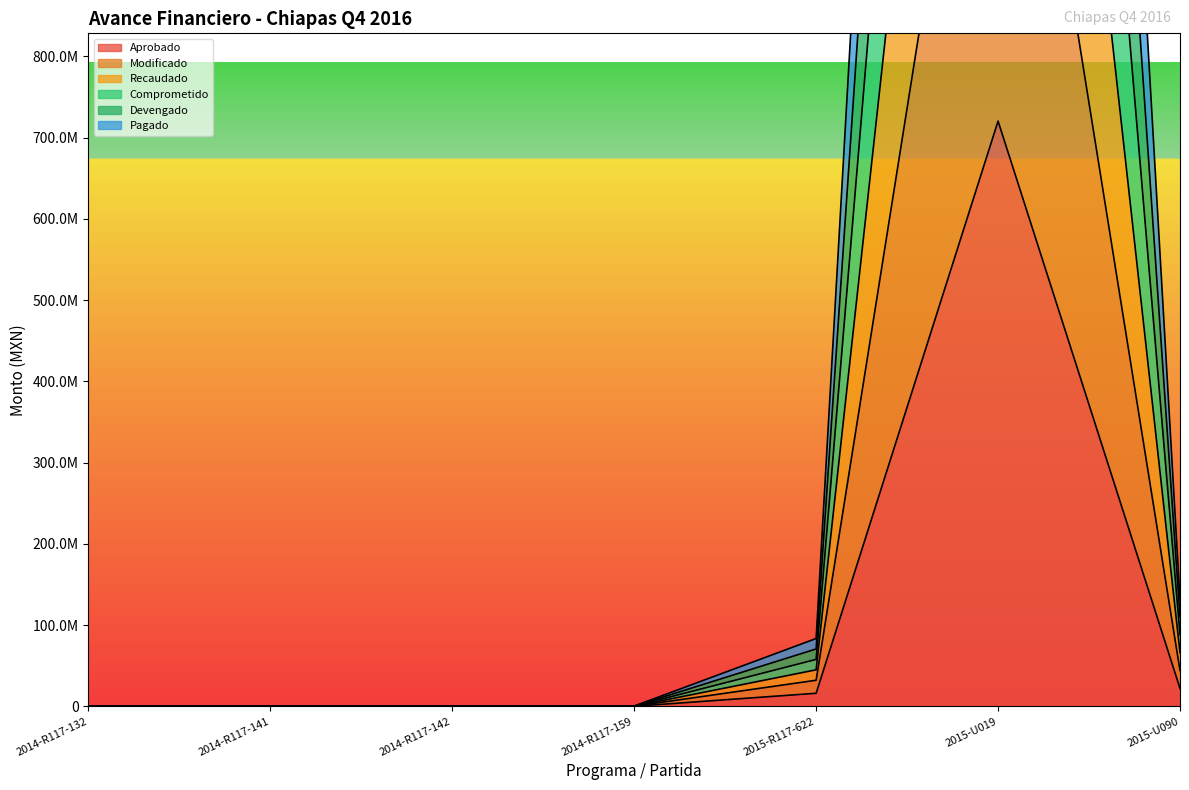

How many data points does each series have?

7